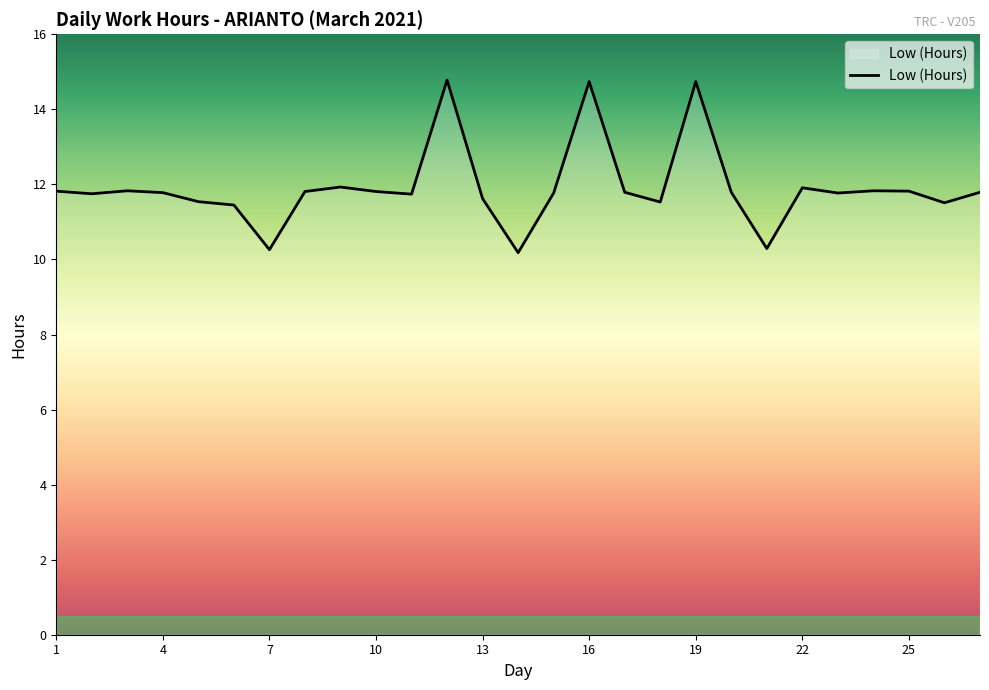

What is the greatest value displayed?

14.8